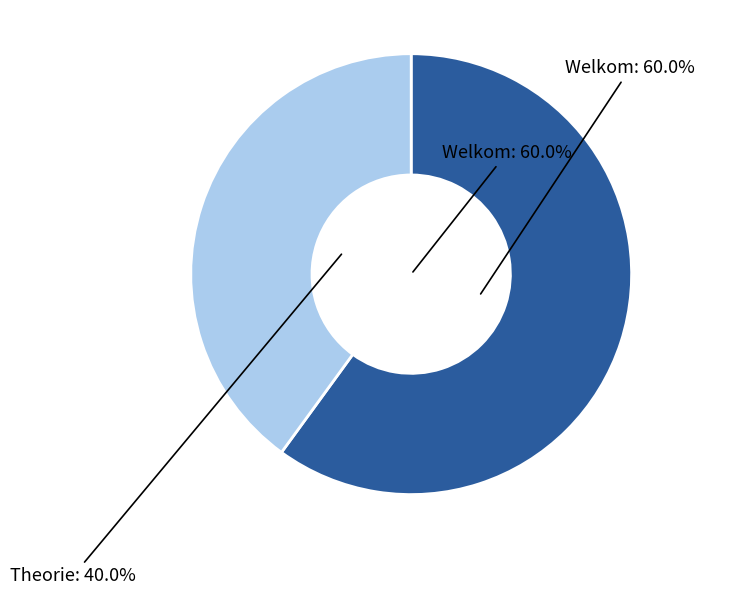

What is the smallest slice in the pie chart?

Theorie